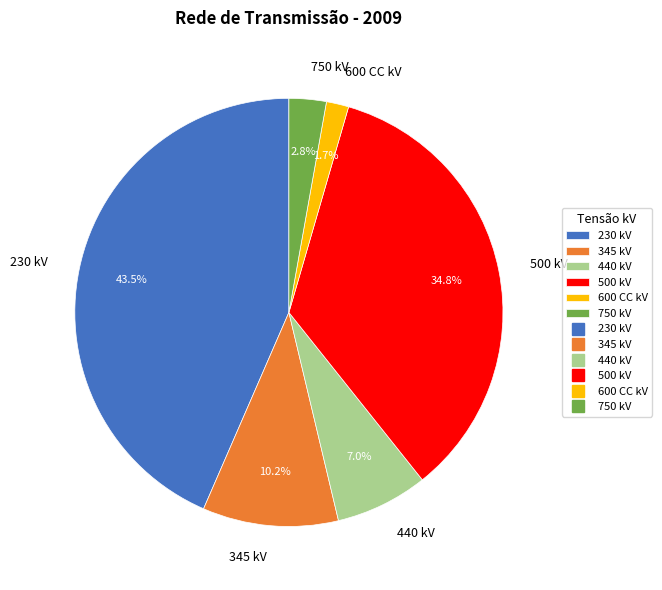

How many segments does this pie chart have?

6